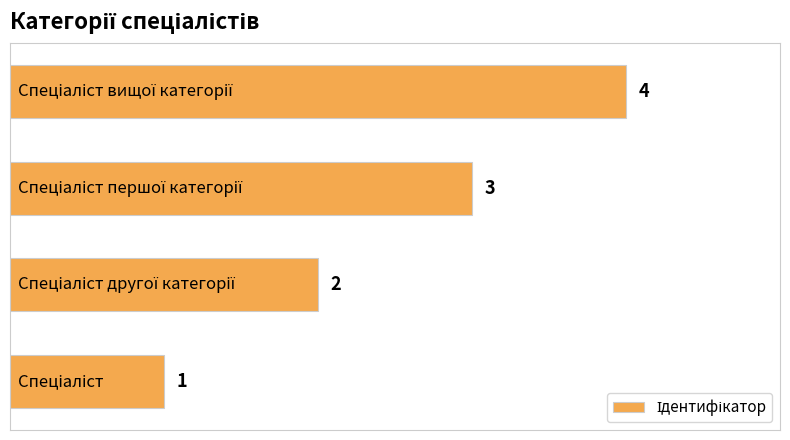

How many series are shown in this chart?

1